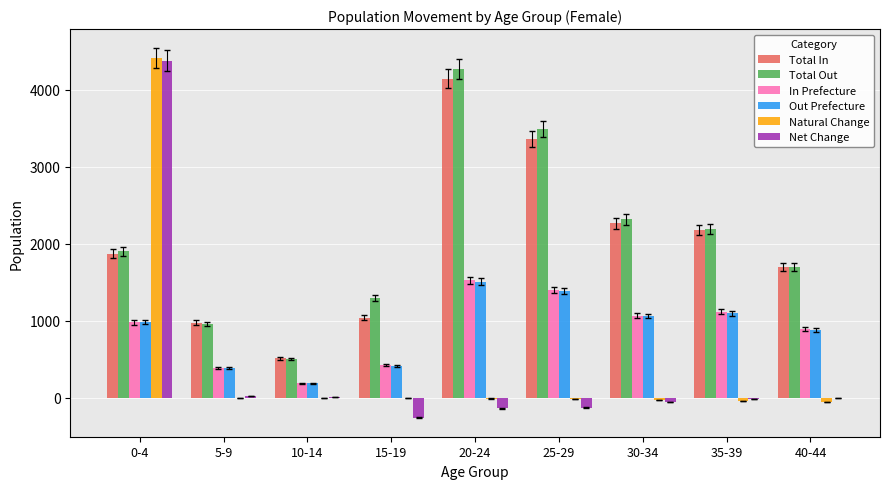

Which category has the highest value across all series?

0-4